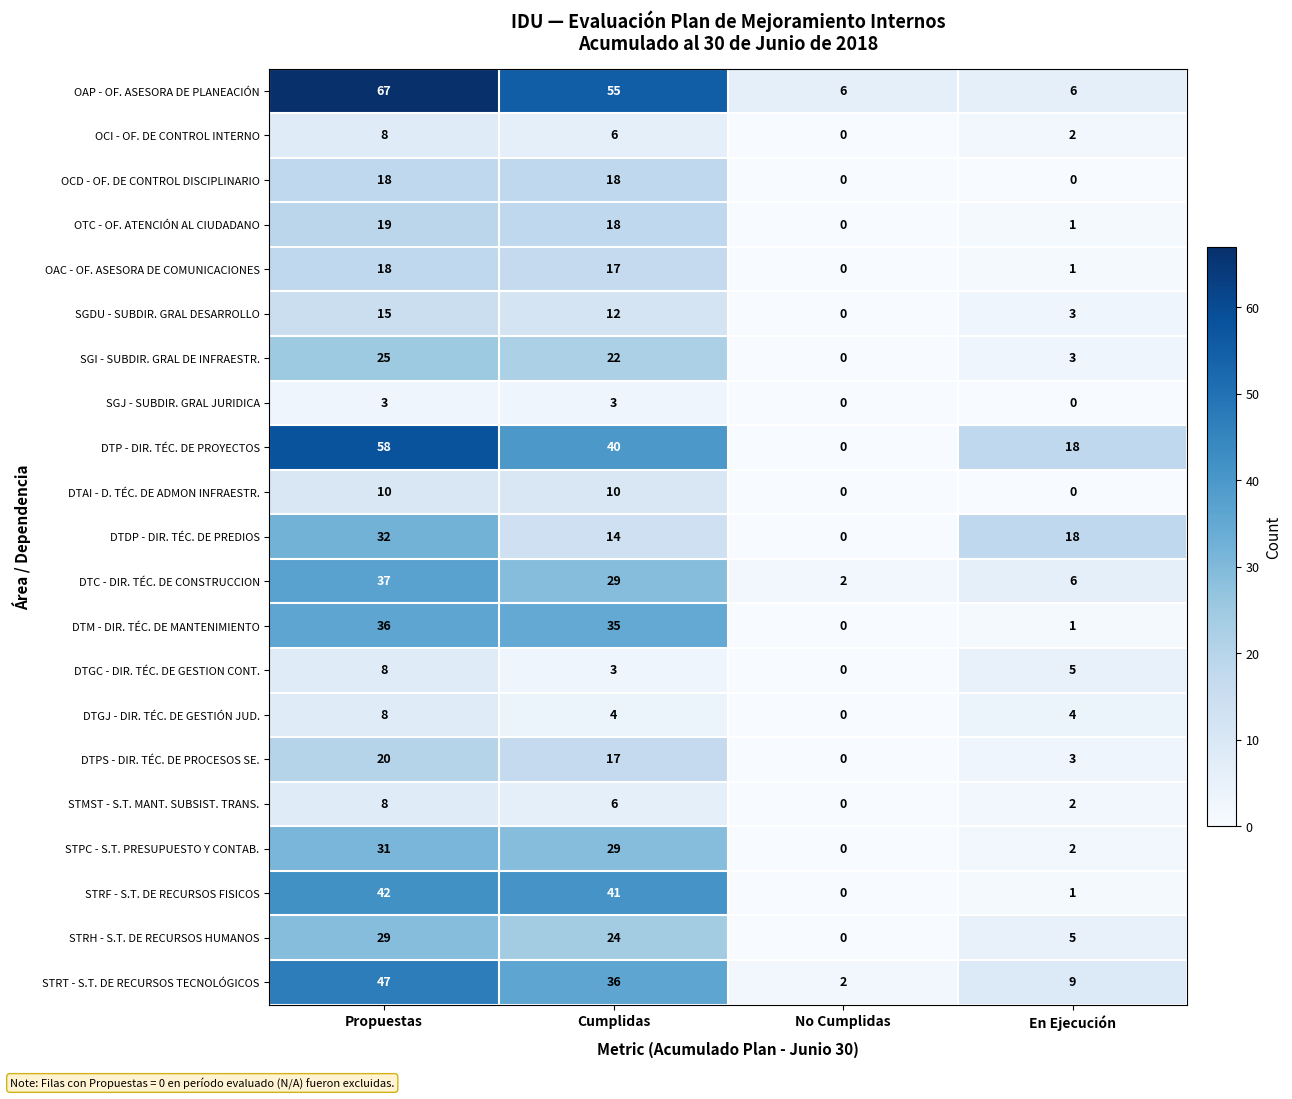

The DTDP - DIR. TÉC. DE PREDIOS series shows 14 at Cumplidas. True or false?

True